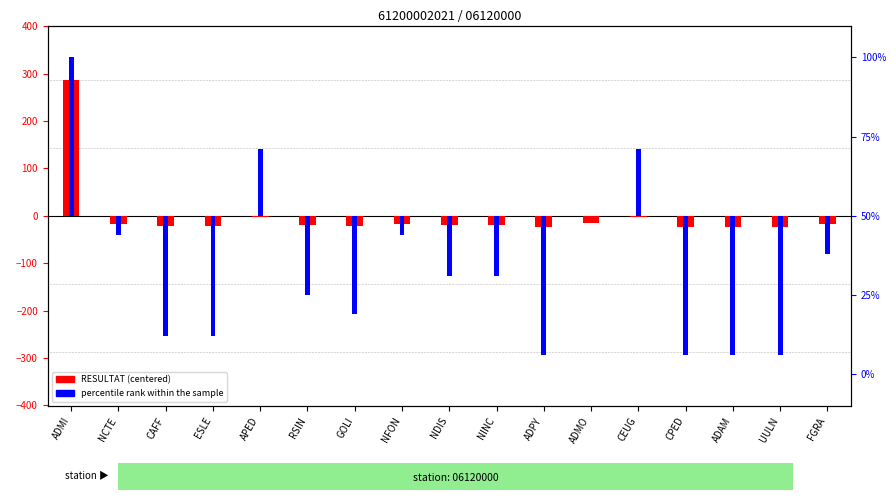

Reading right to left, list all the values displayed in this chart.

RESULTAT (centered): -18	-23	-23	-23	-2	-16	-23	-19	-19	-17	-21	-20	-2	-22	-22	-17	287
percentile rank within the sample: -12	-44	-44	-44	21	0	-44	-19	-19	-6	-31	-25	21	-38	-38	-6	50